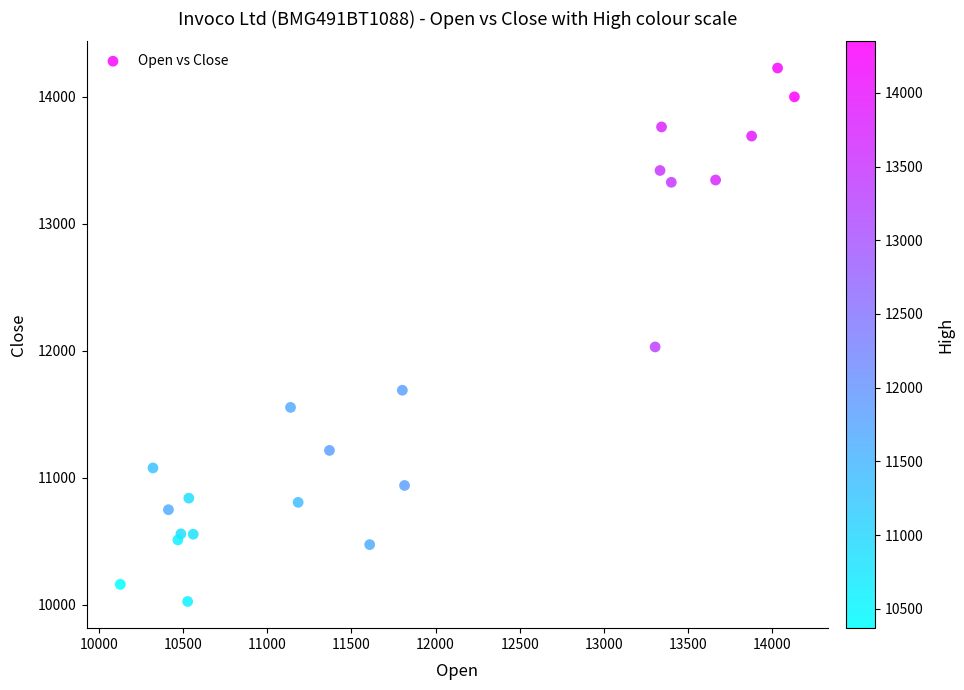

What is the range of Y values (max minus min)?

4202